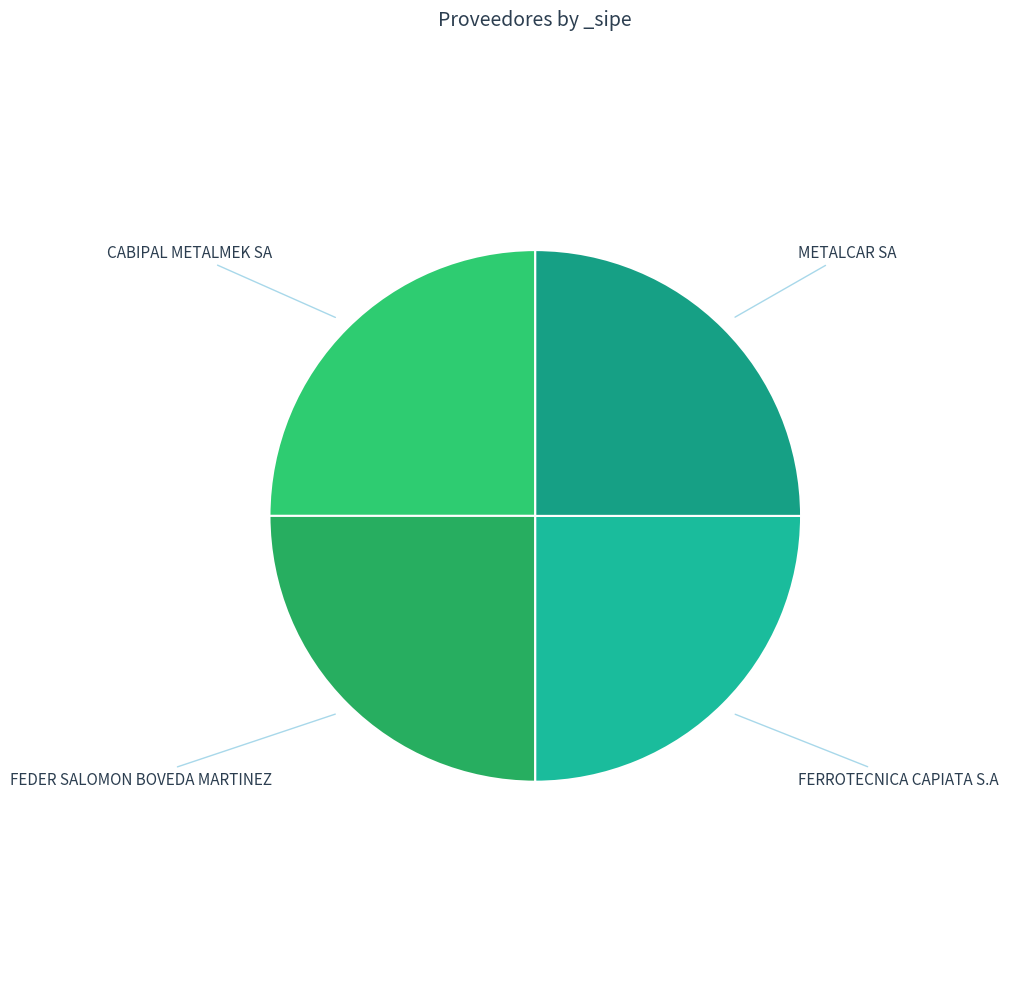

What is the ratio of the value at METALCAR SA to the value at FEDER SALOMON BOVEDA MARTINEZ?

1.0